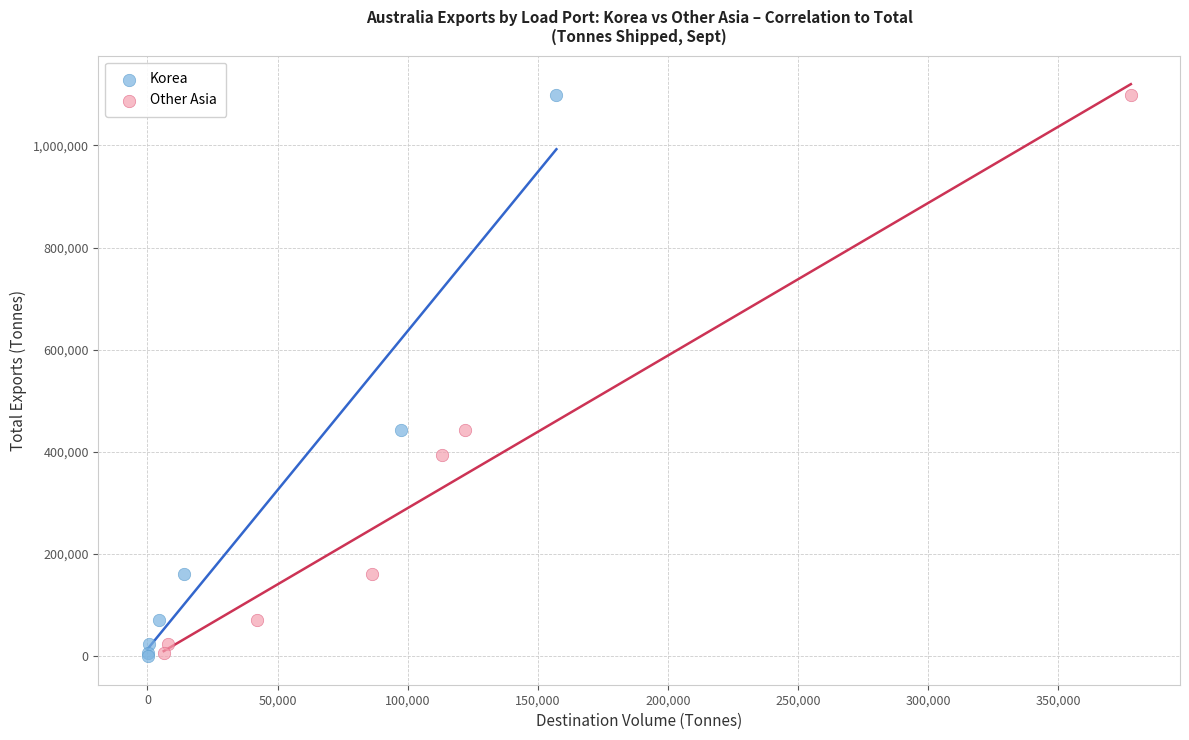

Which series has the largest Y range (max minus min)?

Korea